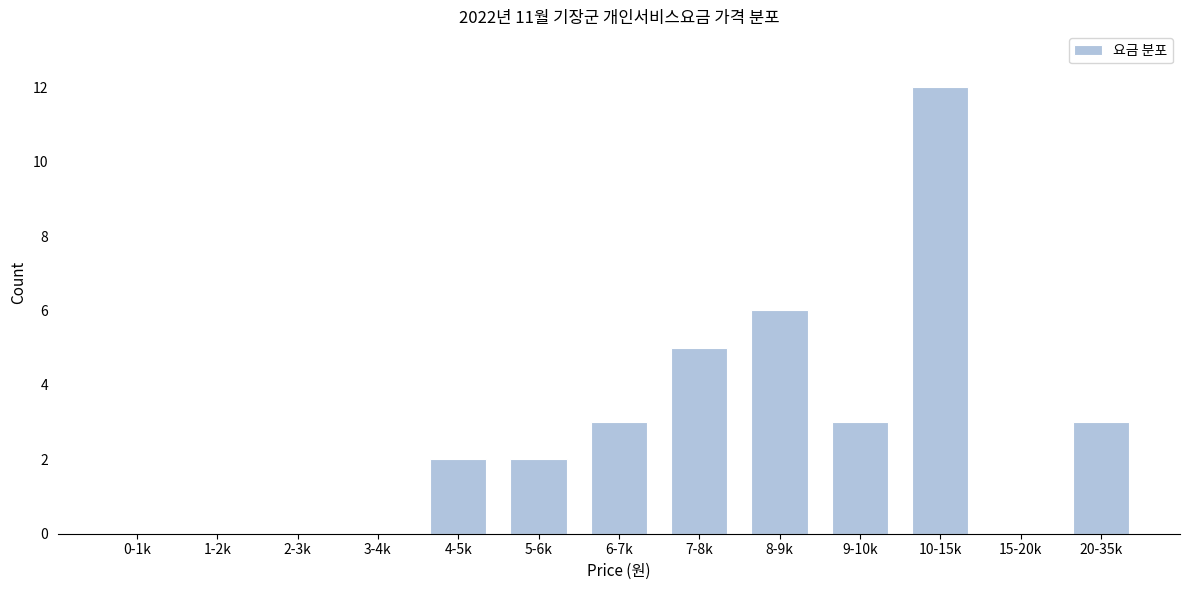

Reading left to right, list all the values displayed in this chart.

0-1k=0	1-2k=0	2-3k=0	3-4k=0	4-5k=2	5-6k=2	6-7k=3	7-8k=5	8-9k=6	9-10k=3	10-15k=12	15-20k=0	20-35k=3